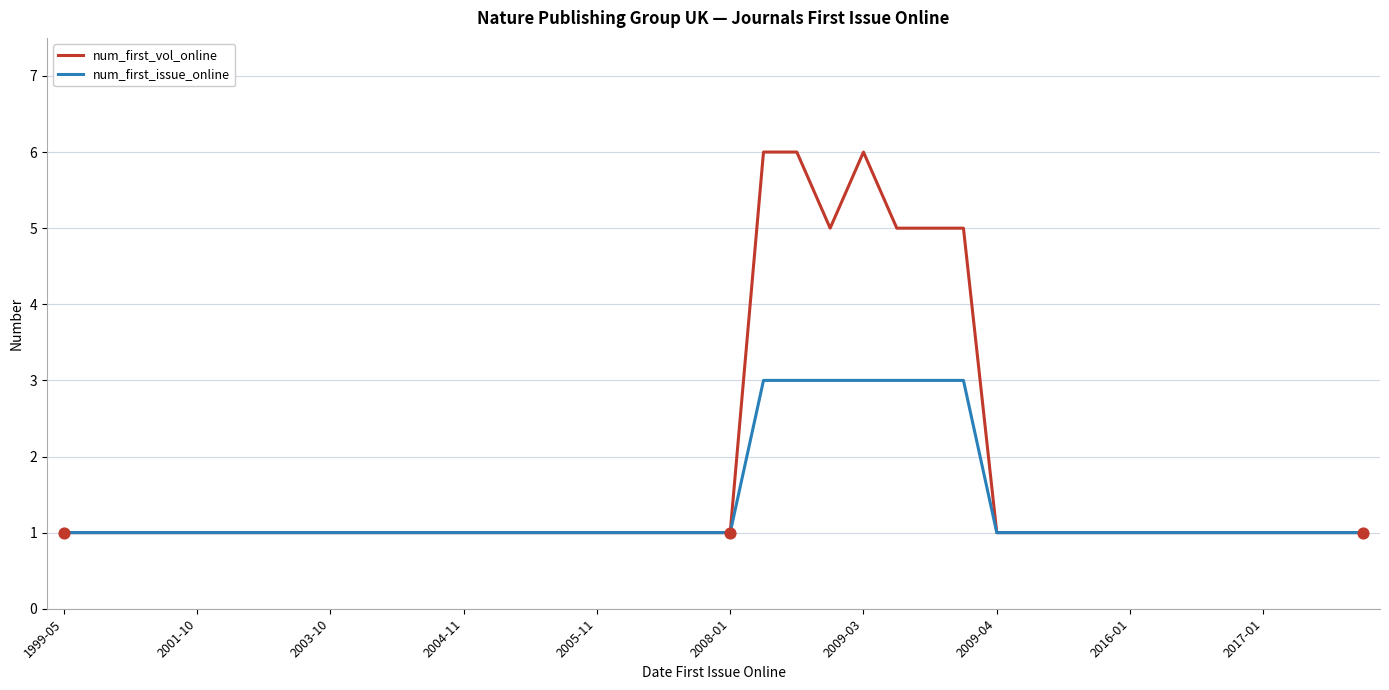

Which series has the largest total across all categories?

num_first_vol_online